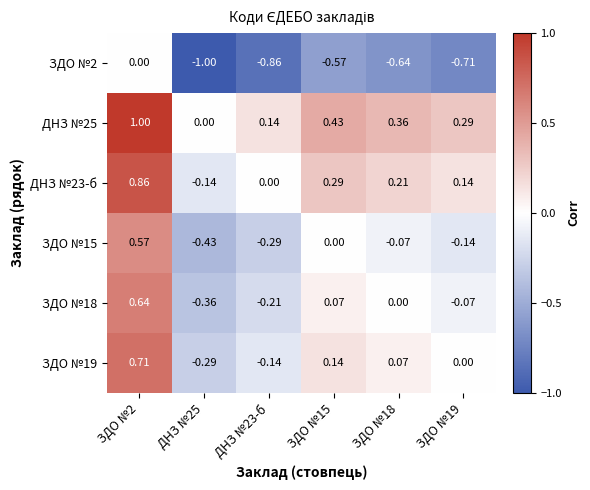

How many values in the ЗДО №19 series are below 0?

2